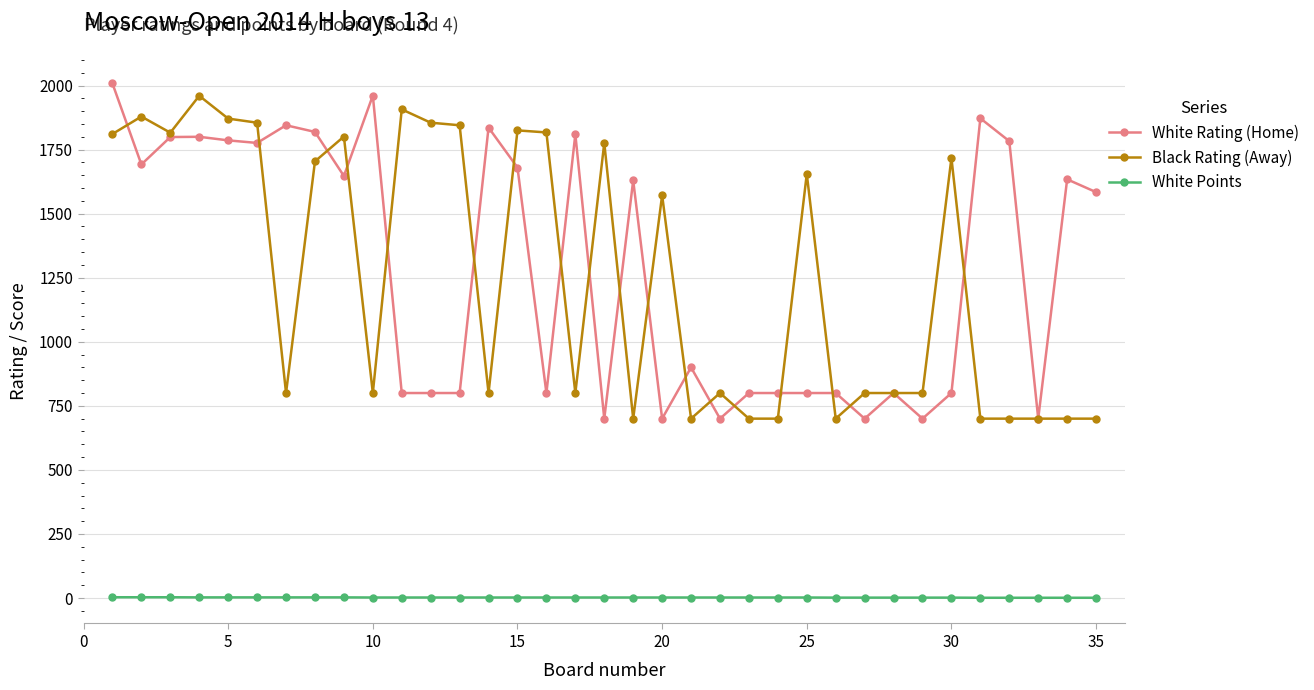

True or false: White Rating (Home) has more than 2 interior local peaks.

True